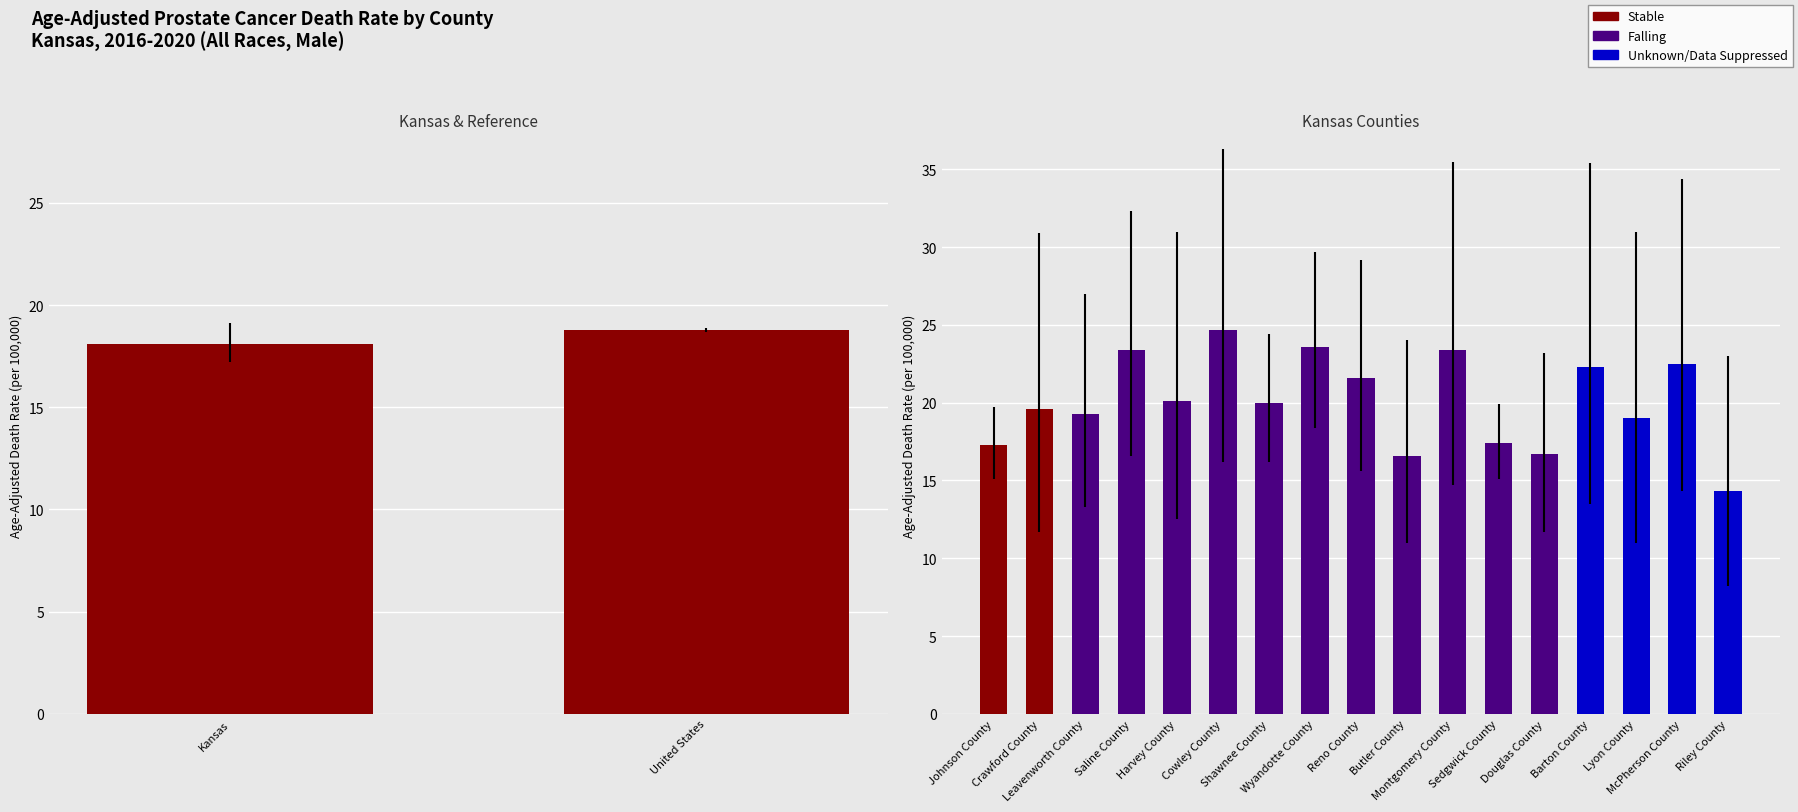

At which label does Upper CI reach its peak?

Cowley County